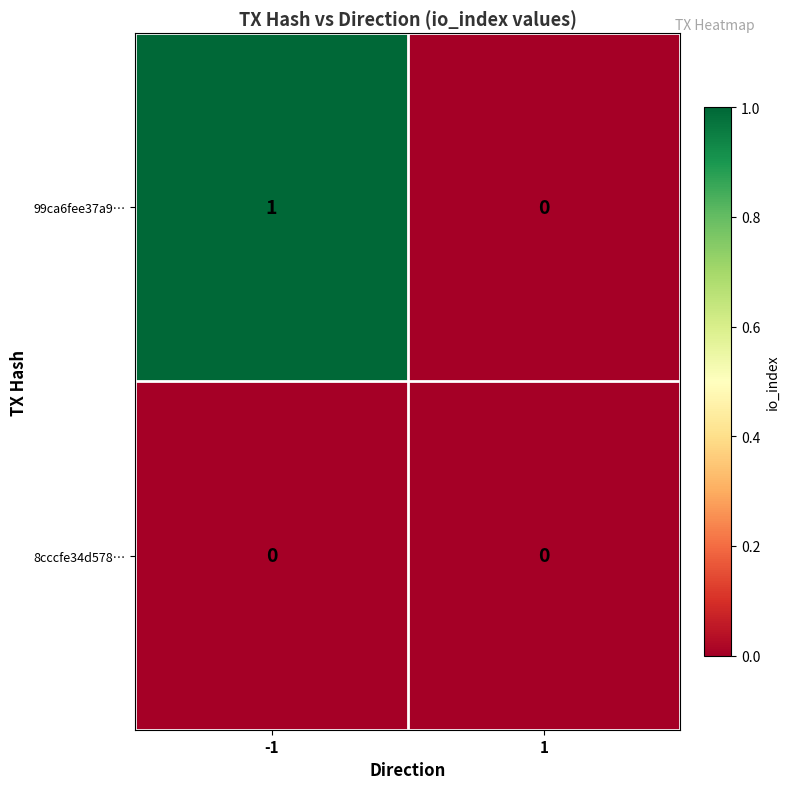

Reading left to right, extract all data points from this chart.

99ca6fee37a9…: -1=1	1=0
8cccfe34d578…: -1=0	1=0